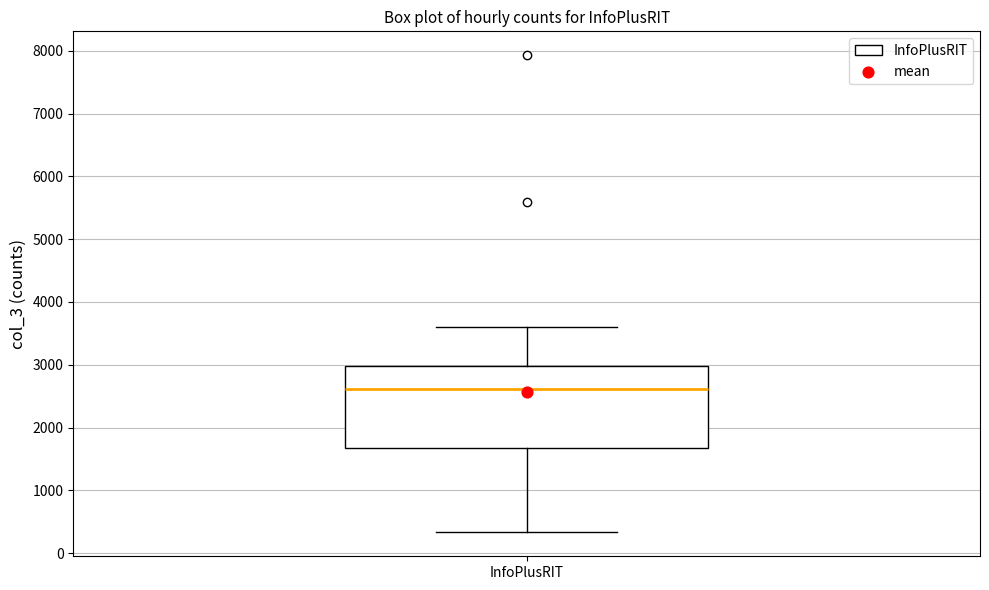

Where does the upper whisker of the box for InfoPlusRIT end on the y-axis? The values are not printed on the chart, so give them approximately, as read against the axis.

3600